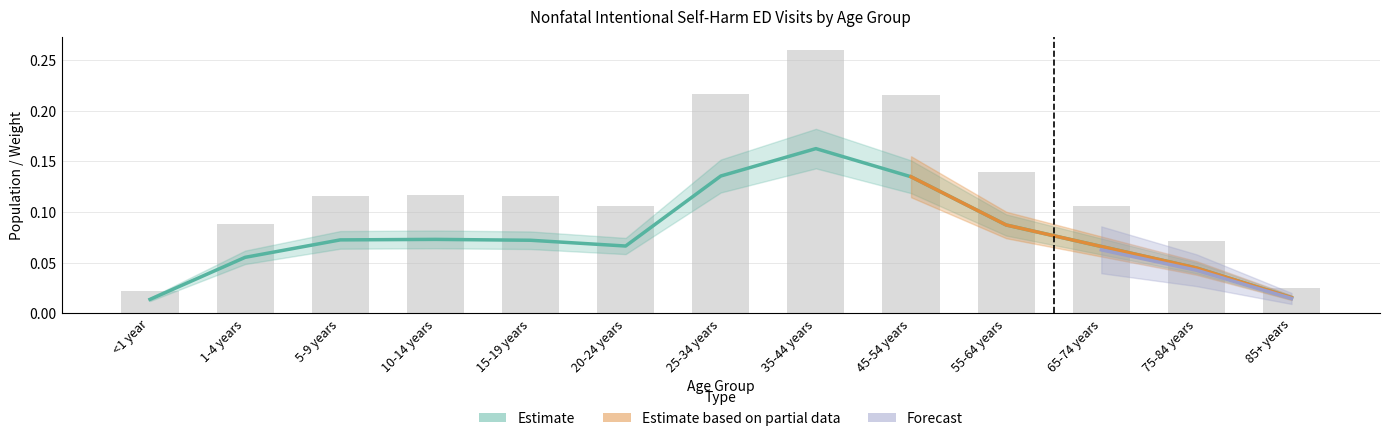

List the labels in order of Weight value, smallest first.

<1 year, 85+ years, 75-84 years, 1-4 years, 65-74 years, 20-24 years, 15-19 years, 5-9 years, 10-14 years, 55-64 years, 45-54 years, 25-34 years, 35-44 years